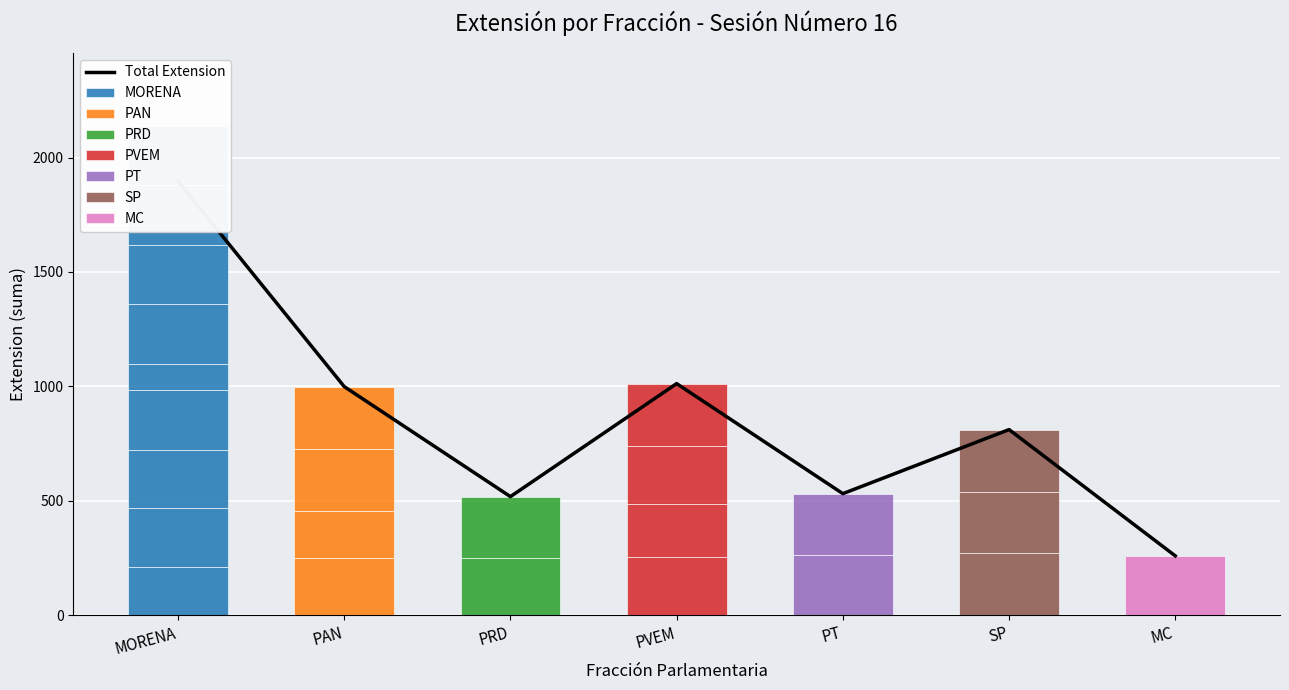

Which label corresponds to the largest value in the chart?

MORENA